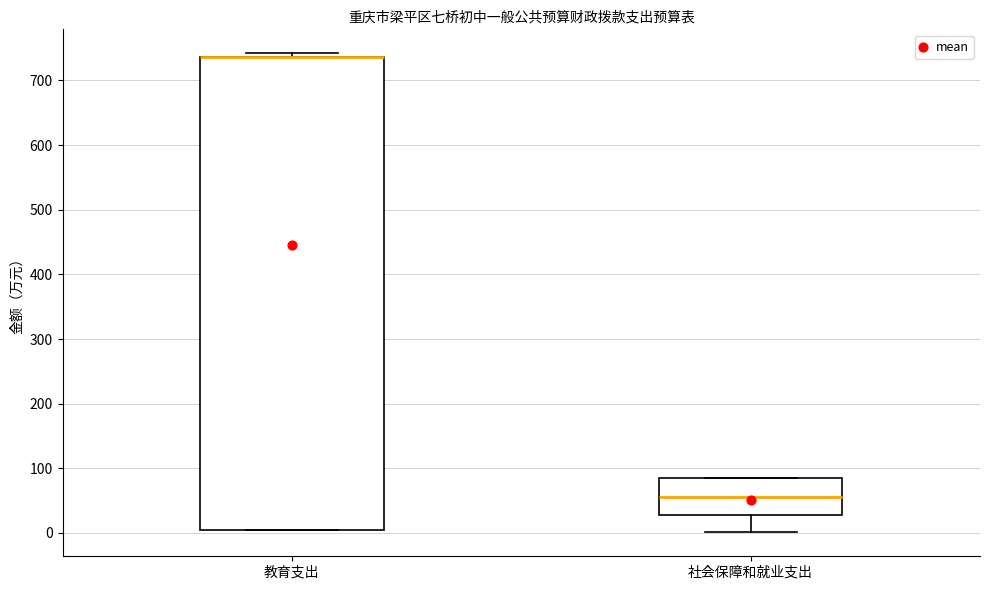

Reading left to right, transcribe this box plot: for each box, give where its median line is, the range the box spans, and where its two whiskers end, as read against the y-axis. The values are not printed on the chart, so give them approximately, as read against the axis.

教育支出: median 740 (drawn on the box's upper edge), box 10 to 740, whiskers 10 to 740 (just above the box's upper edge)
社会保障和就业支出: median 60, box 30 to 80, whiskers 0 to 90